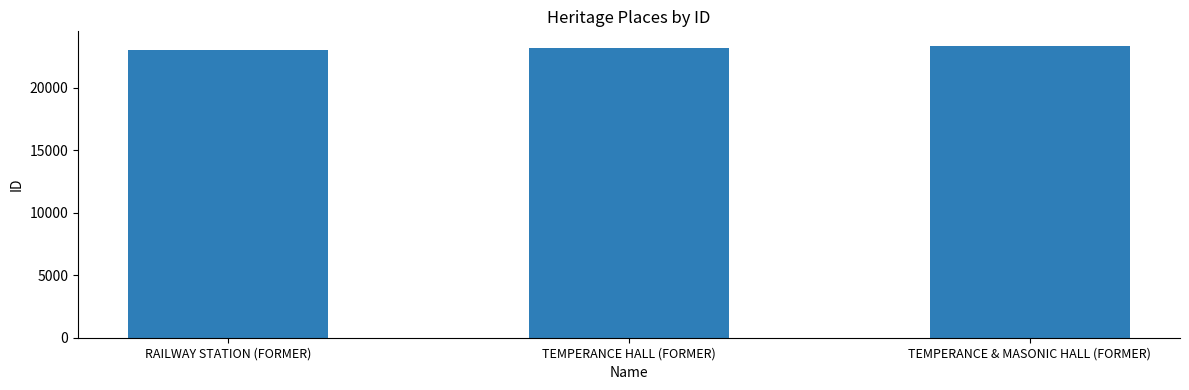

What is the smallest value displayed?

23066